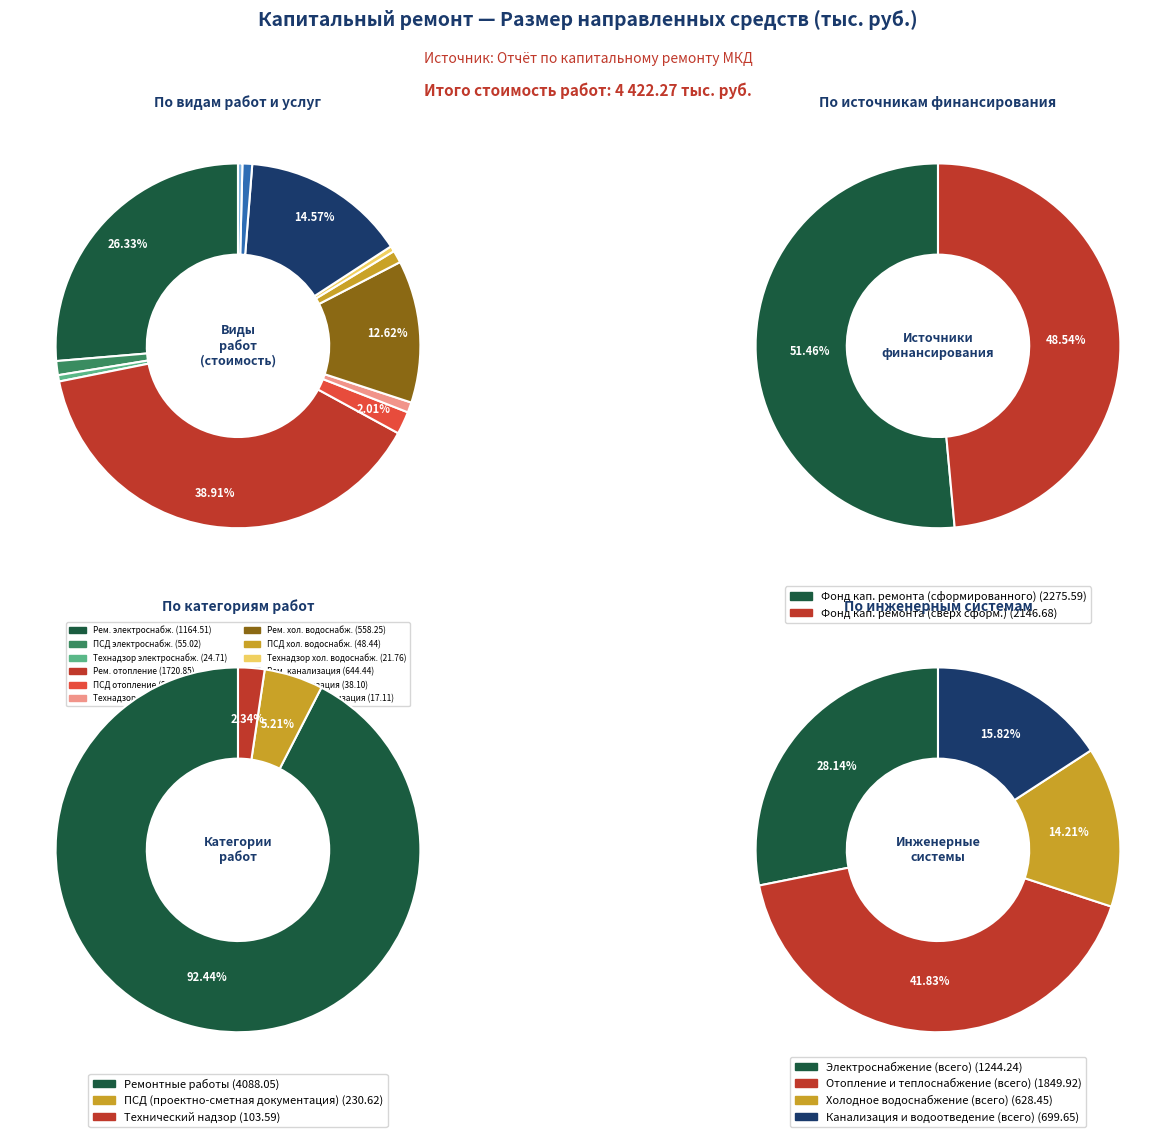

To the nearest percent, what is the difference between the largest and smallest slice percentages?

39%